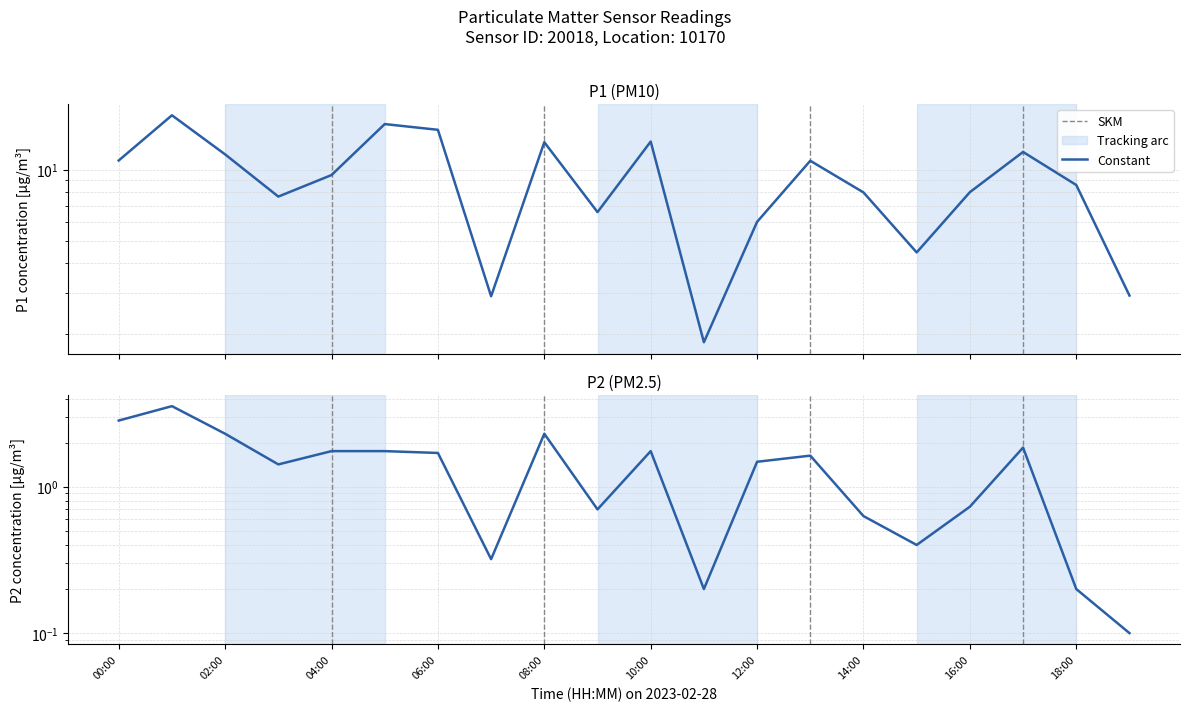

What is the sum of the P1 values at 18:00 and 08:00?

21.7